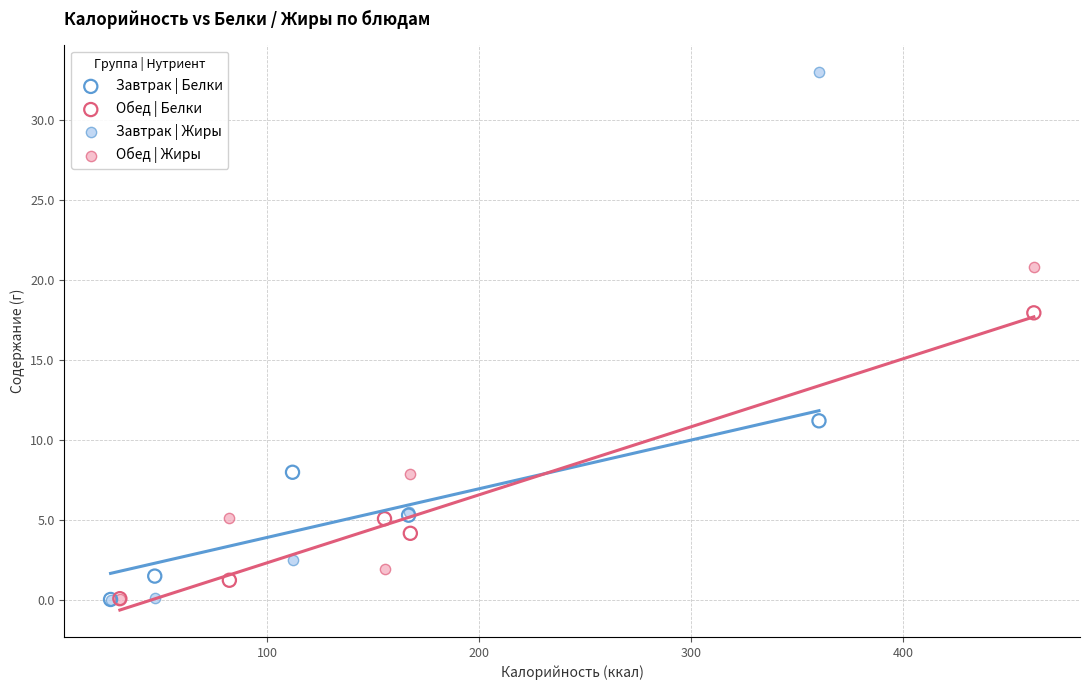

Which series reaches the maximum Y coordinate?

Завтрак | Жиры